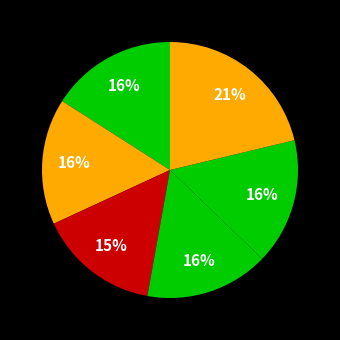

How many slices are in this pie chart?

6